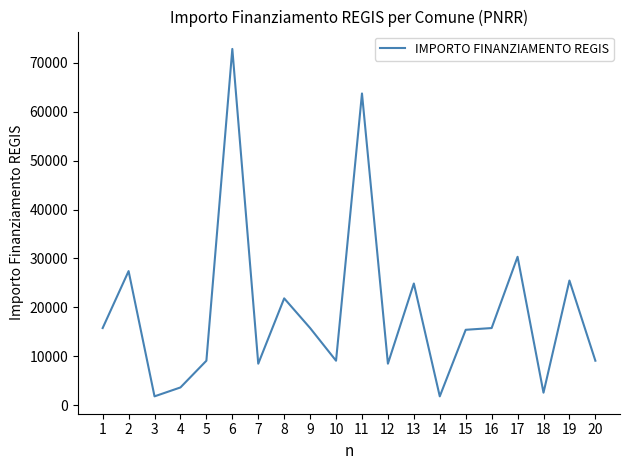

Is it true that the value at 4 is 3642?

True